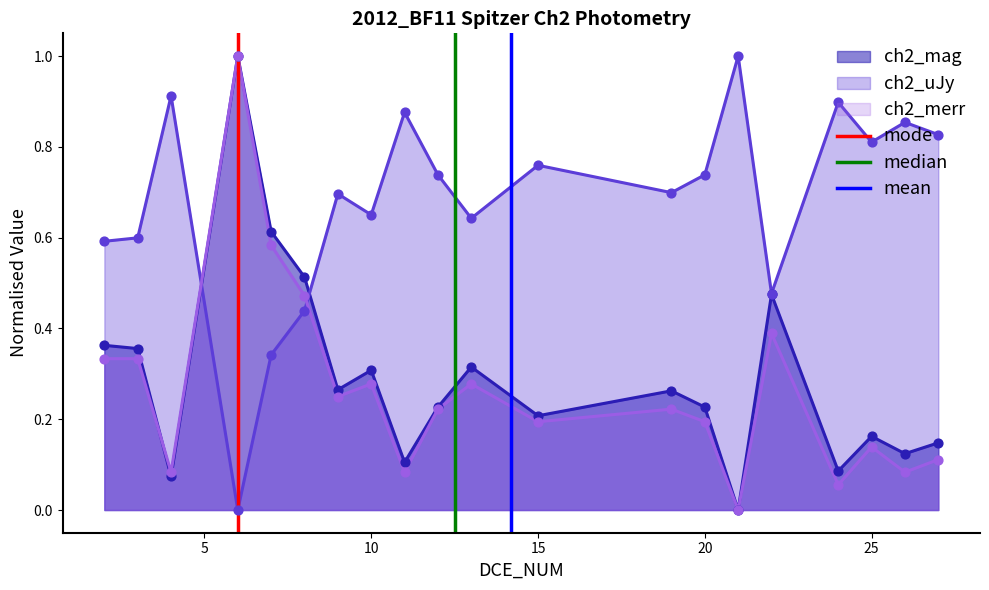

What is the highest value of the ch2_mag series?

1.0